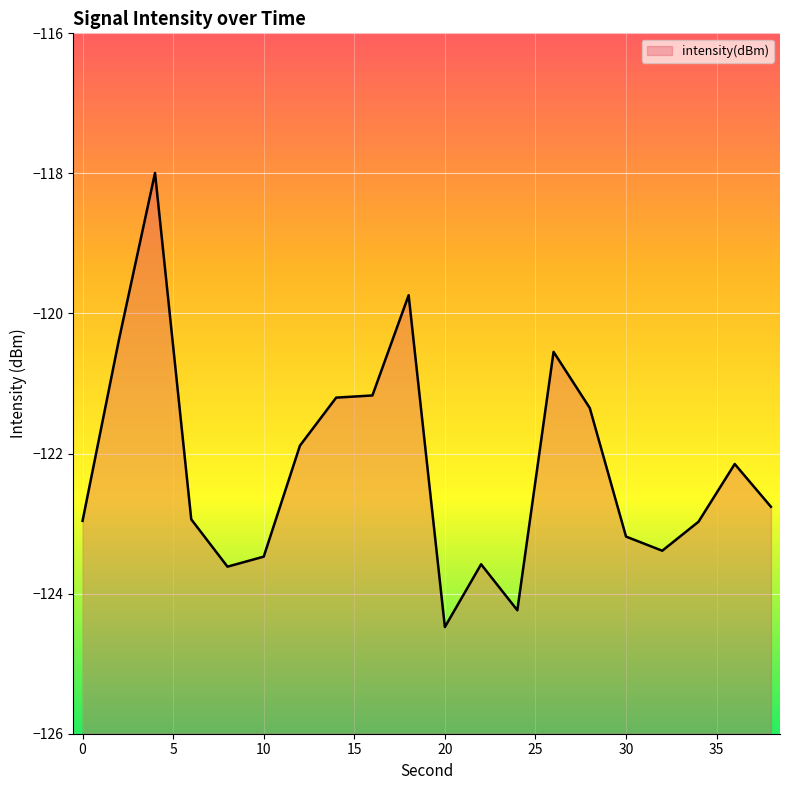

Does the chart display data point markers on the line(s)?

No